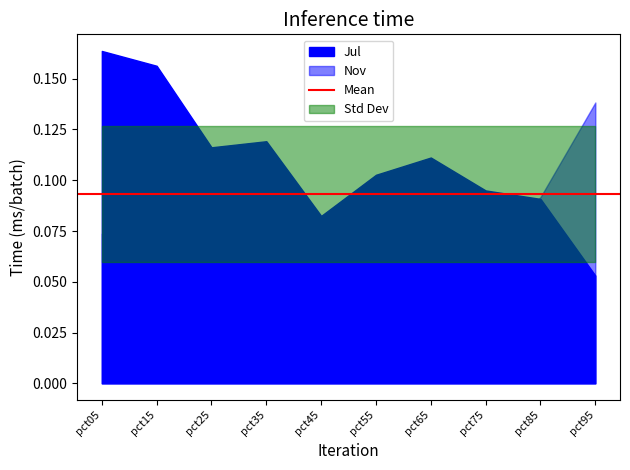

Reading left to right, transcribe all the data shown in this chart.

Jul: pct05=0.2	pct15=0.2	pct25=0.1	pct35=0.1	pct45=0.1	pct55=0.1	pct65=0.1	pct75=0.1	pct85=0.1	pct95=0.1
Nov: pct05=0.1	pct15=0.1	pct25=0.1	pct35=0.1	pct45=0.1	pct55=0.0	pct65=0.0	pct75=0.1	pct85=0.1	pct95=0.1